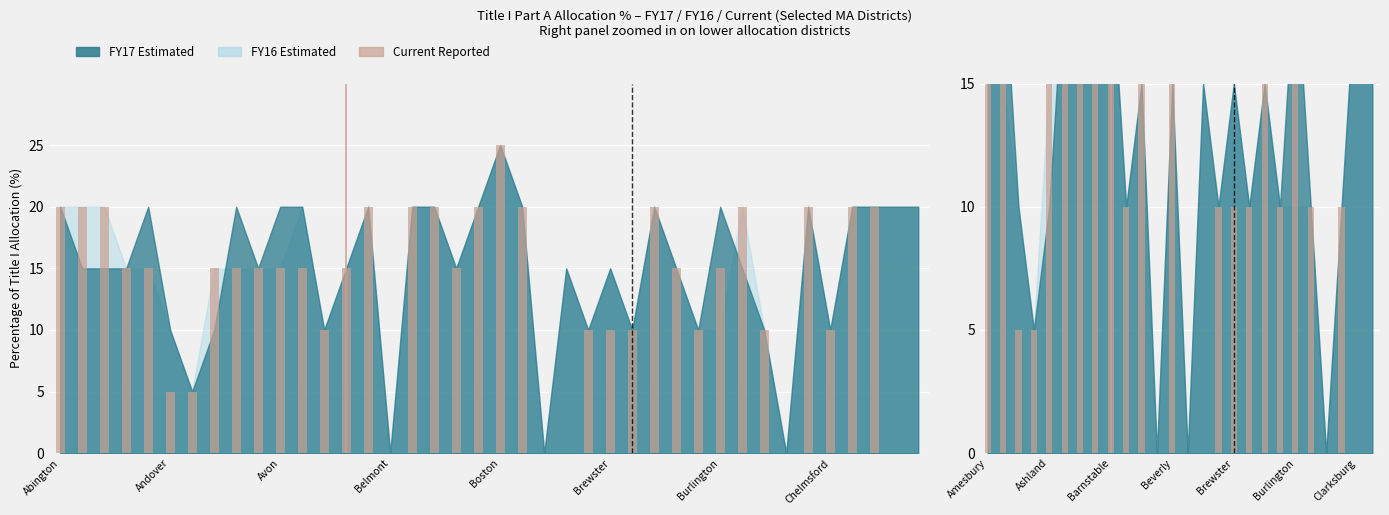

What is the difference between the maximum and second lowest values?

15